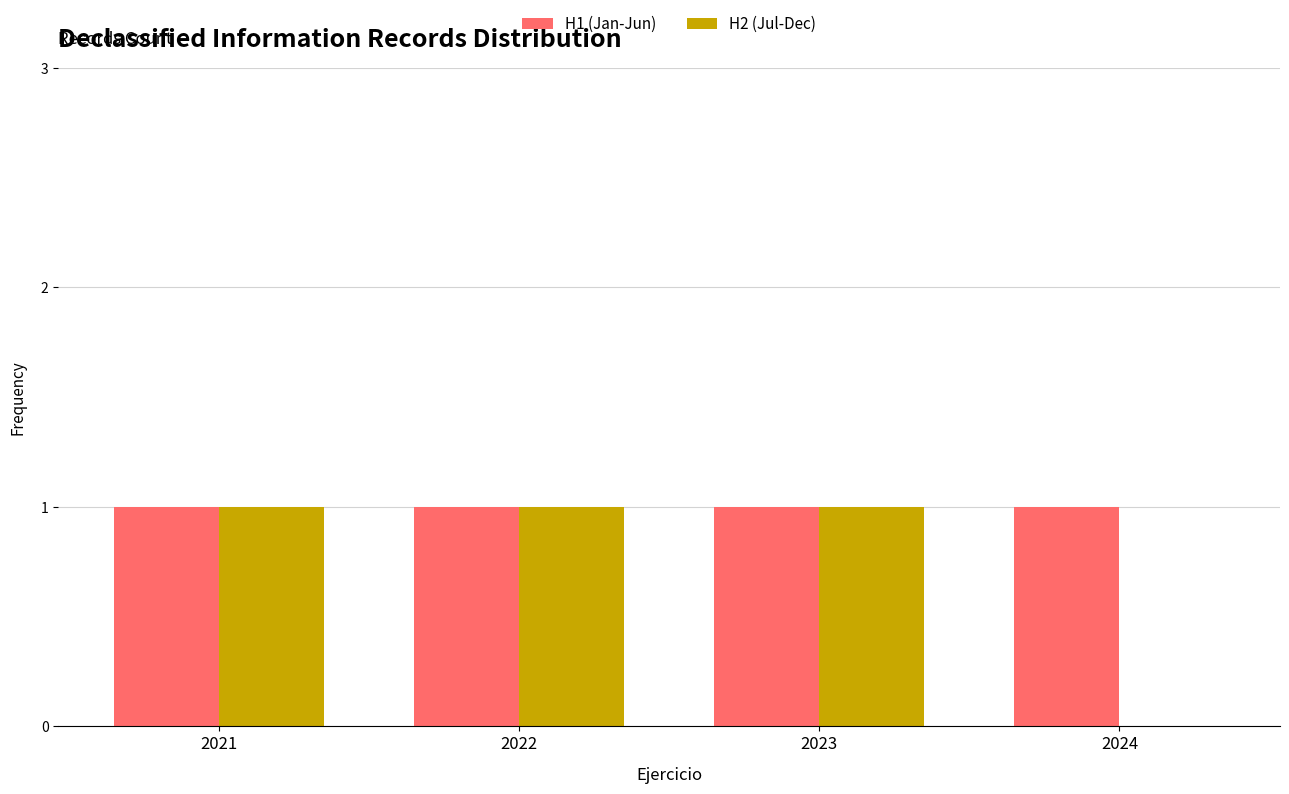

Which series changed the most between 2021 and 2024?

H2 (Jul-Dec)